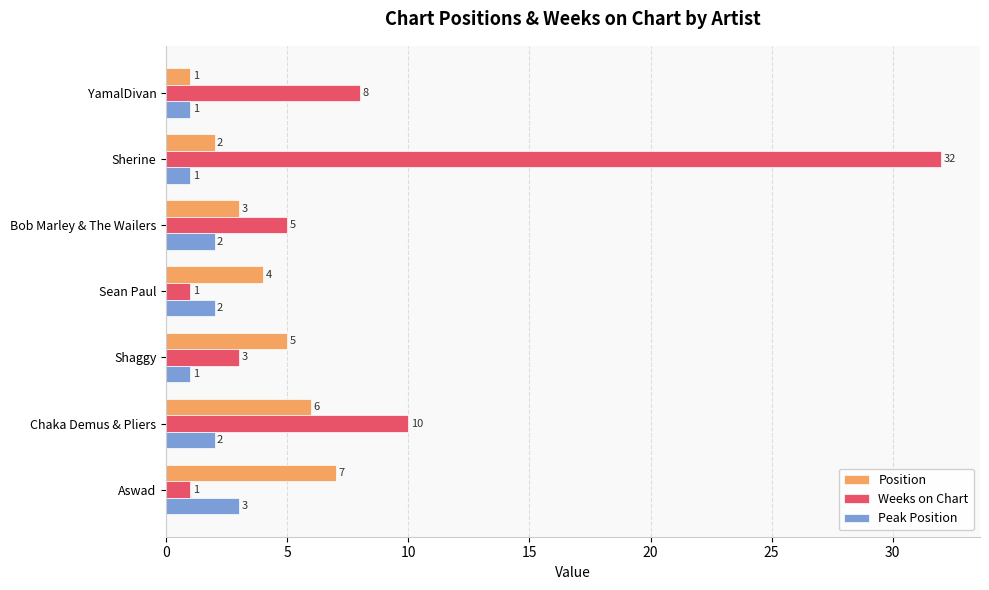

Which series has the largest range (max minus min)?

Weeks on Chart